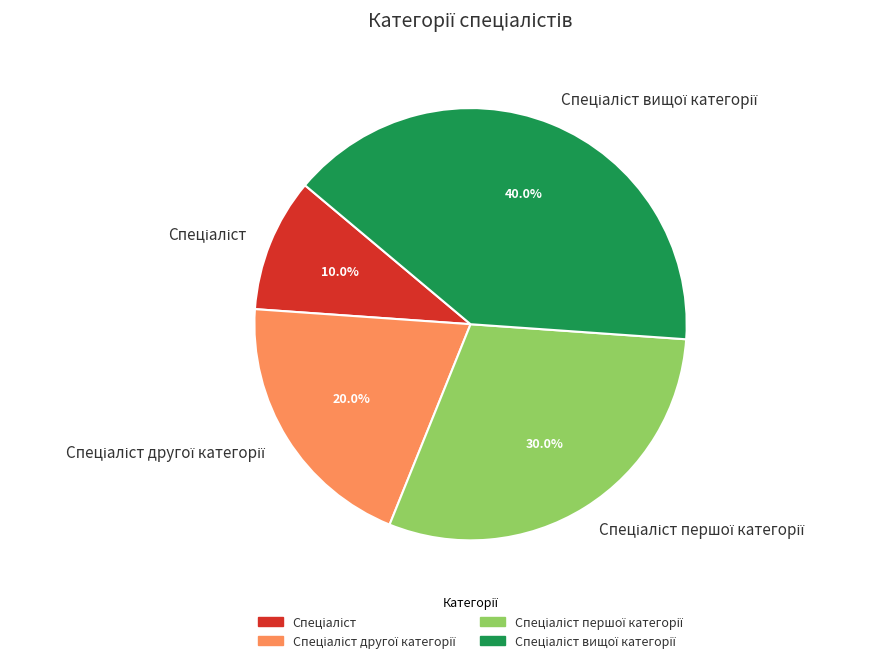

Is there a majority slice in this chart?

No